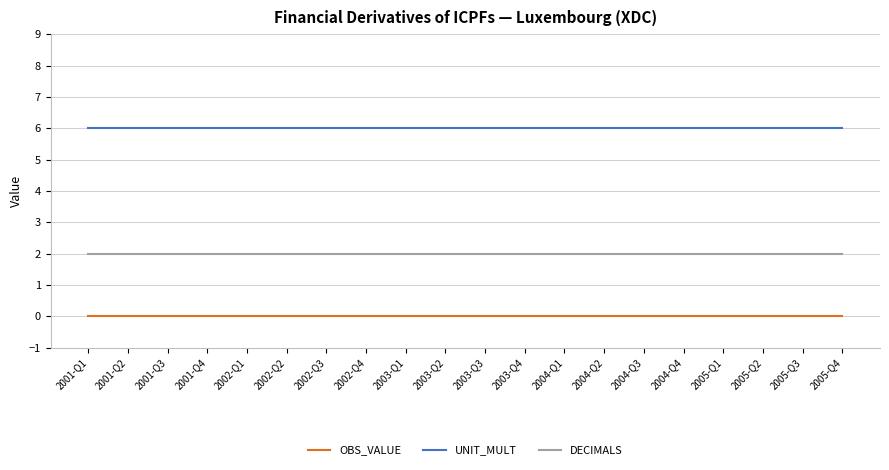

Does the chart display data point markers on the line(s)?

No